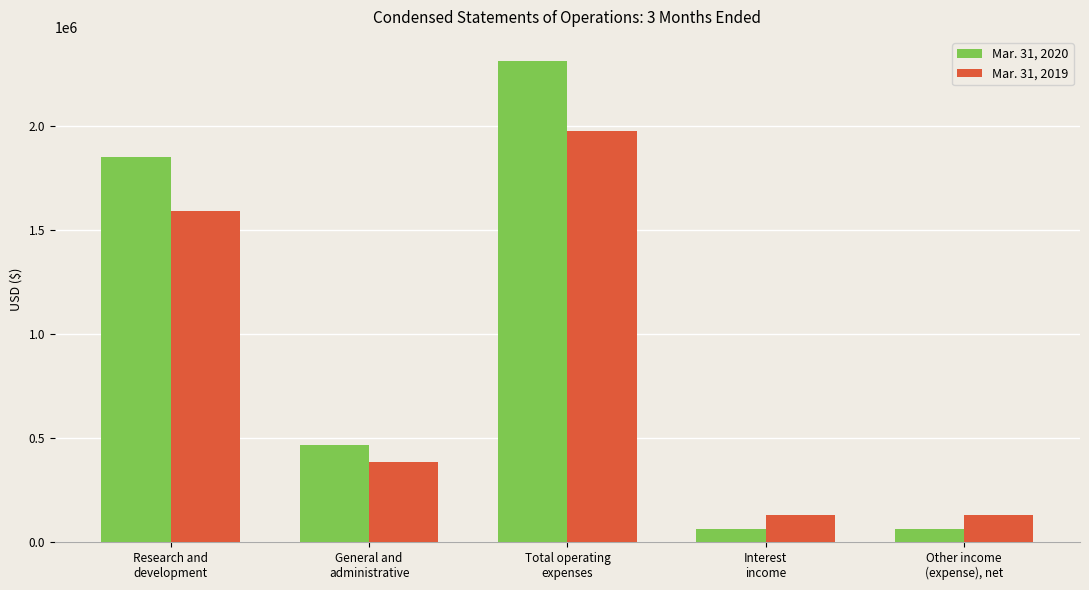

What is the difference between the Mar. 31, 2020 values at Interest
income and Total operating
expenses?

2246962